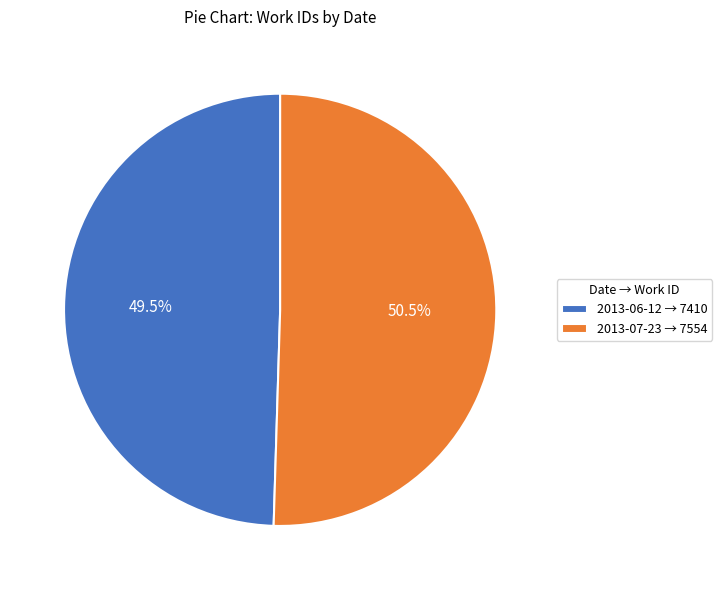

How many segments does this pie chart have?

2